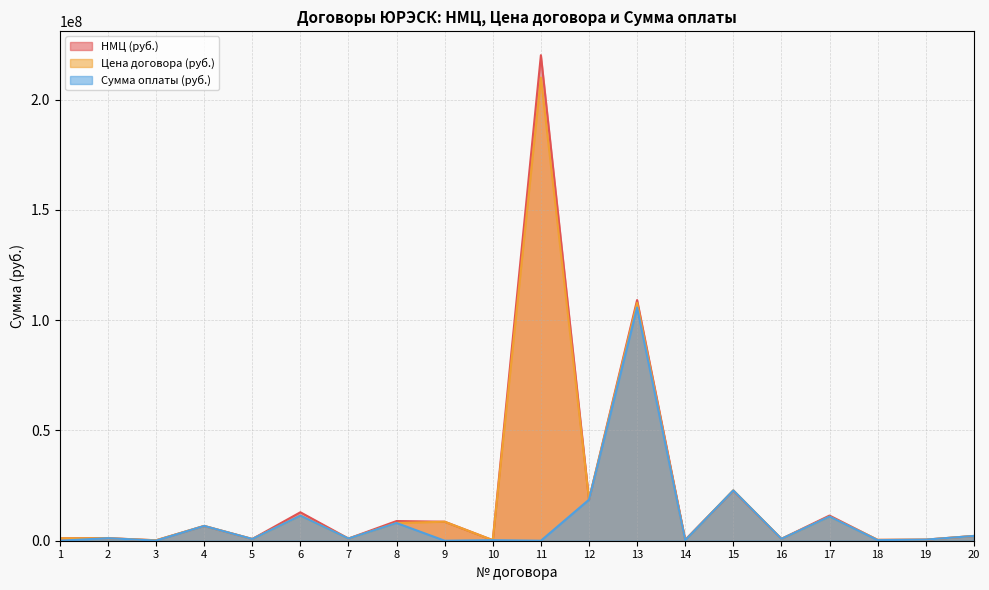

Which label corresponds to the smallest value in the chart?

1